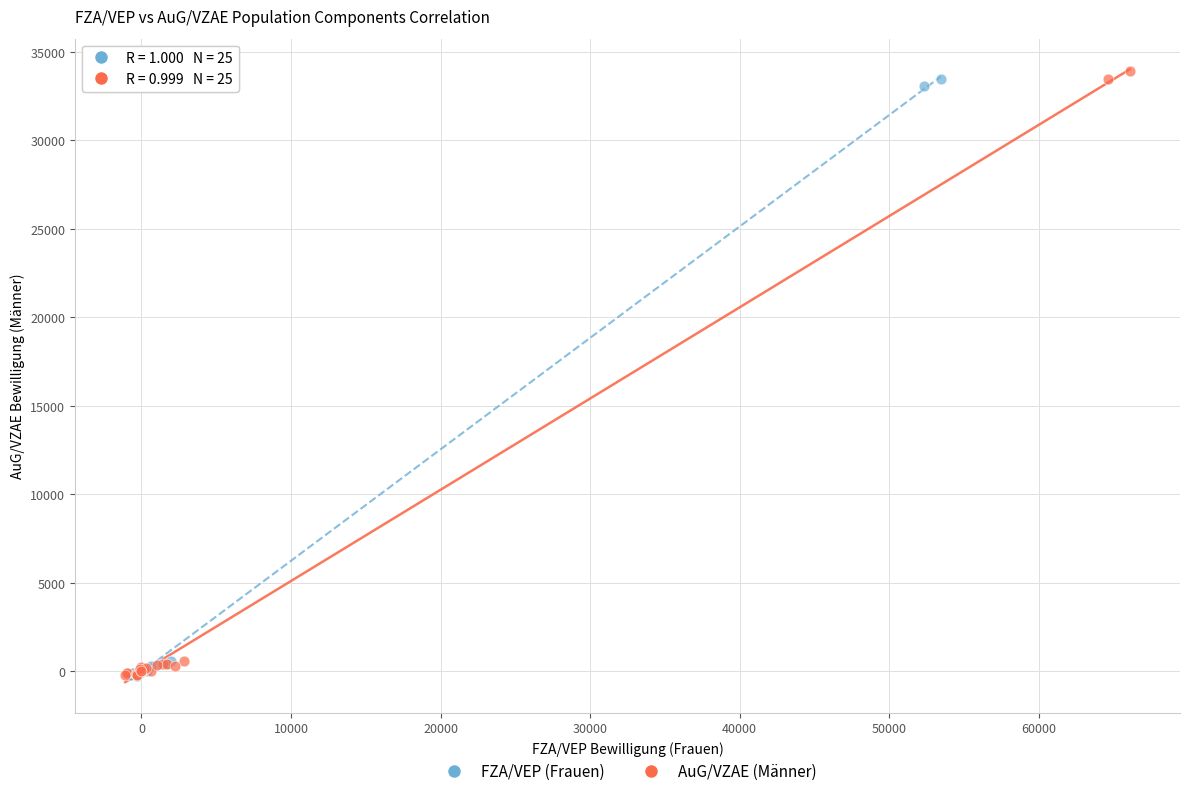

Which series has the largest Y range (max minus min)?

AuG/VZAE (Männer)